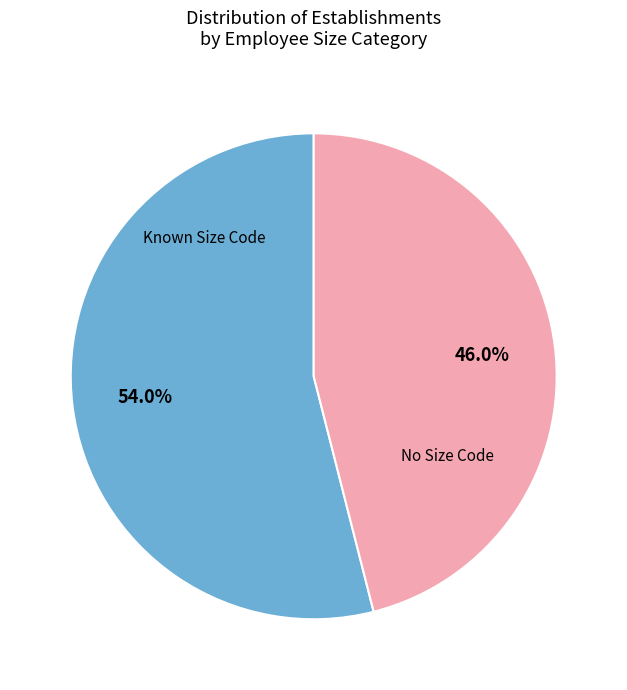

Is there any slice that represents more than half of the pie?

Yes